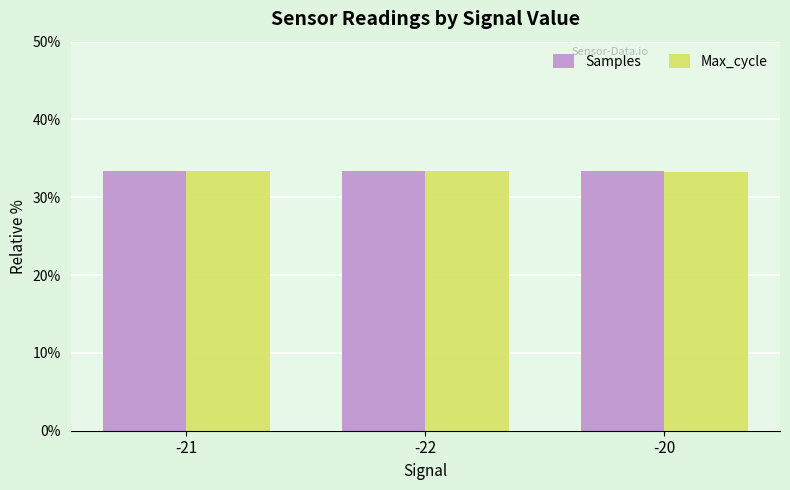

Is it true that Samples equals 10.7 at -21?

False